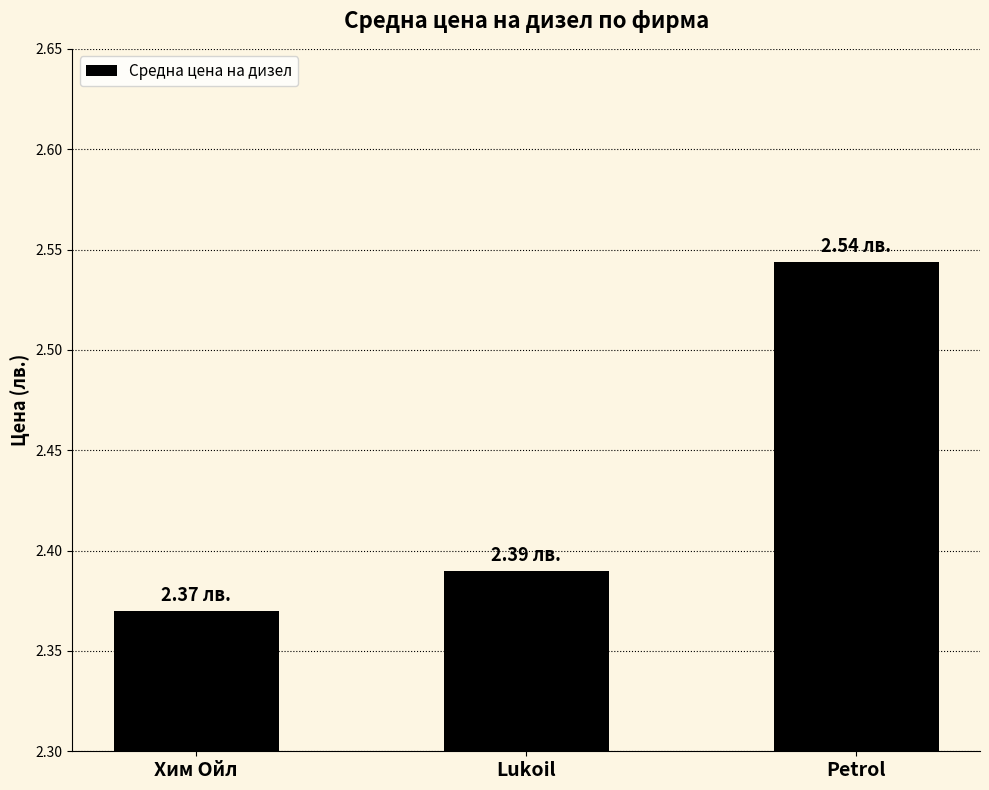

Between Хим Ойл and Lukoil, which is larger?

Lukoil